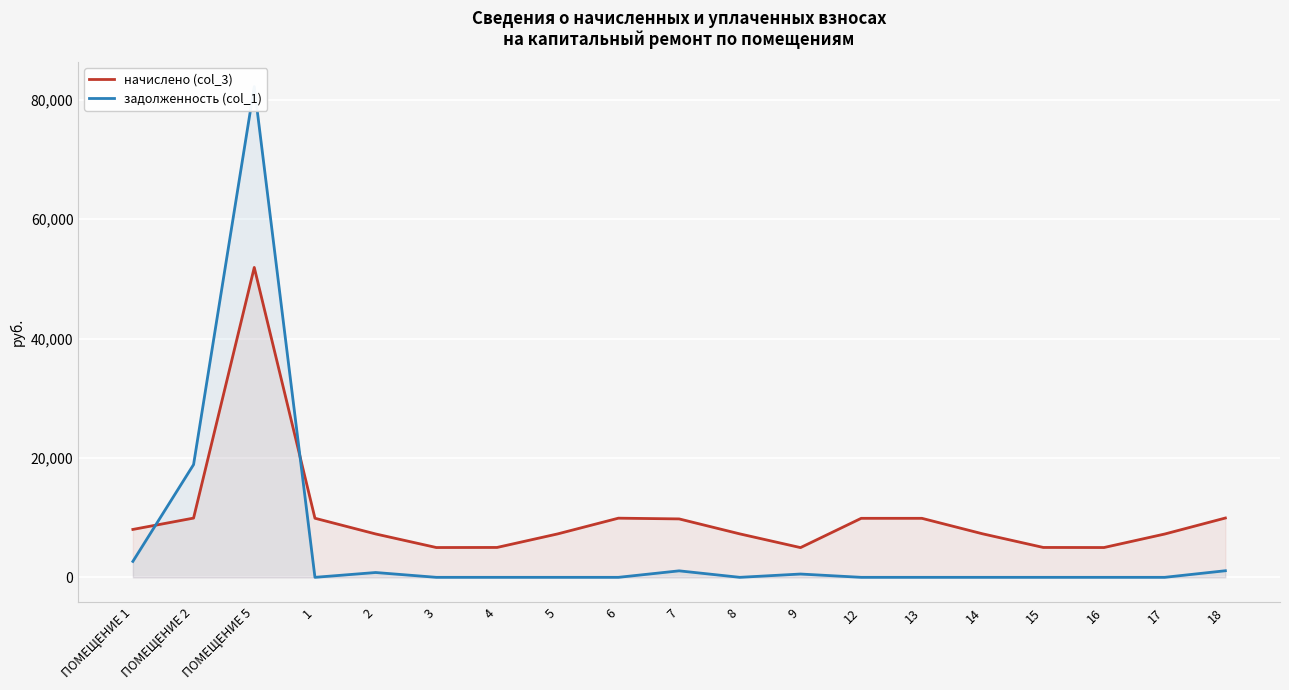

After their last crossing, which series has the higher values: начислено (col_3) or задолженность (col_1)?

начислено (col_3)